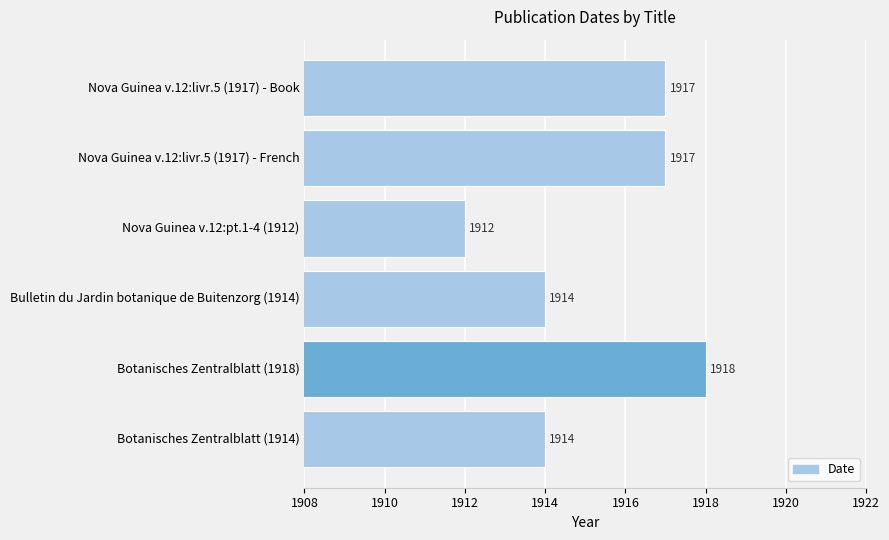

Does the chart contain stacked bars?

No